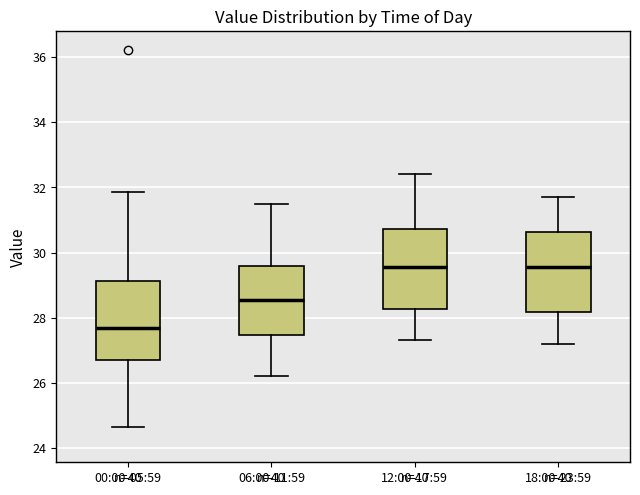

Reading left to right, transcribe this box plot: for each box, give where its median line is, the range the box spans, and where its two whiskers end, as read against the y-axis. The values are not printed on the chart, so give them approximately, as read against the axis.

00:00-05:59: median 27.6, box 26.8 to 29.2, whiskers 24.6 to 31.8
06:00-11:59: median 28.6, box 27.4 to 29.6, whiskers 26.2 to 31.6
12:00-17:59: median 29.6, box 28.2 to 30.8, whiskers 27.4 to 32.4
18:00-23:59: median 29.6, box 28.2 to 30.6, whiskers 27.2 to 31.8